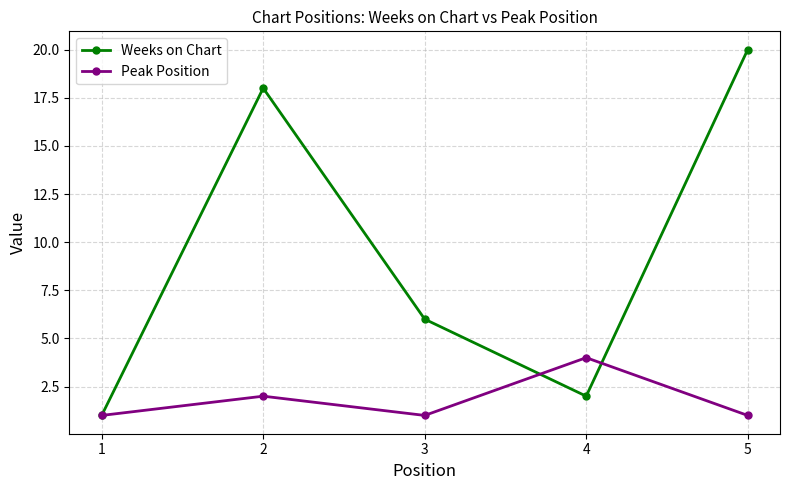

Which series has the largest total across all categories?

Weeks on Chart